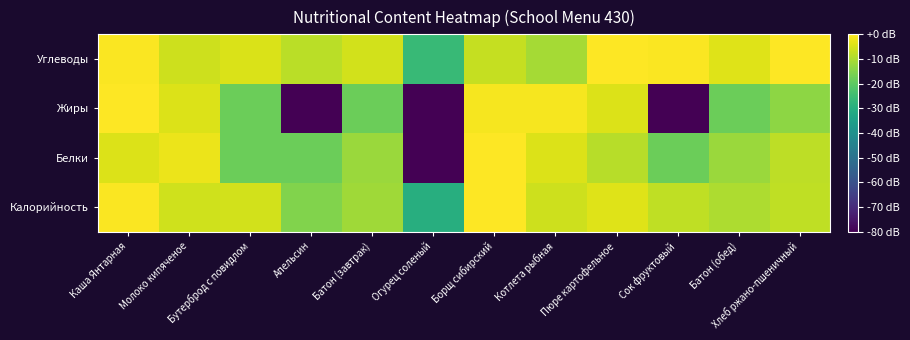

Which category has the highest value across all series?

Борщ сибирский